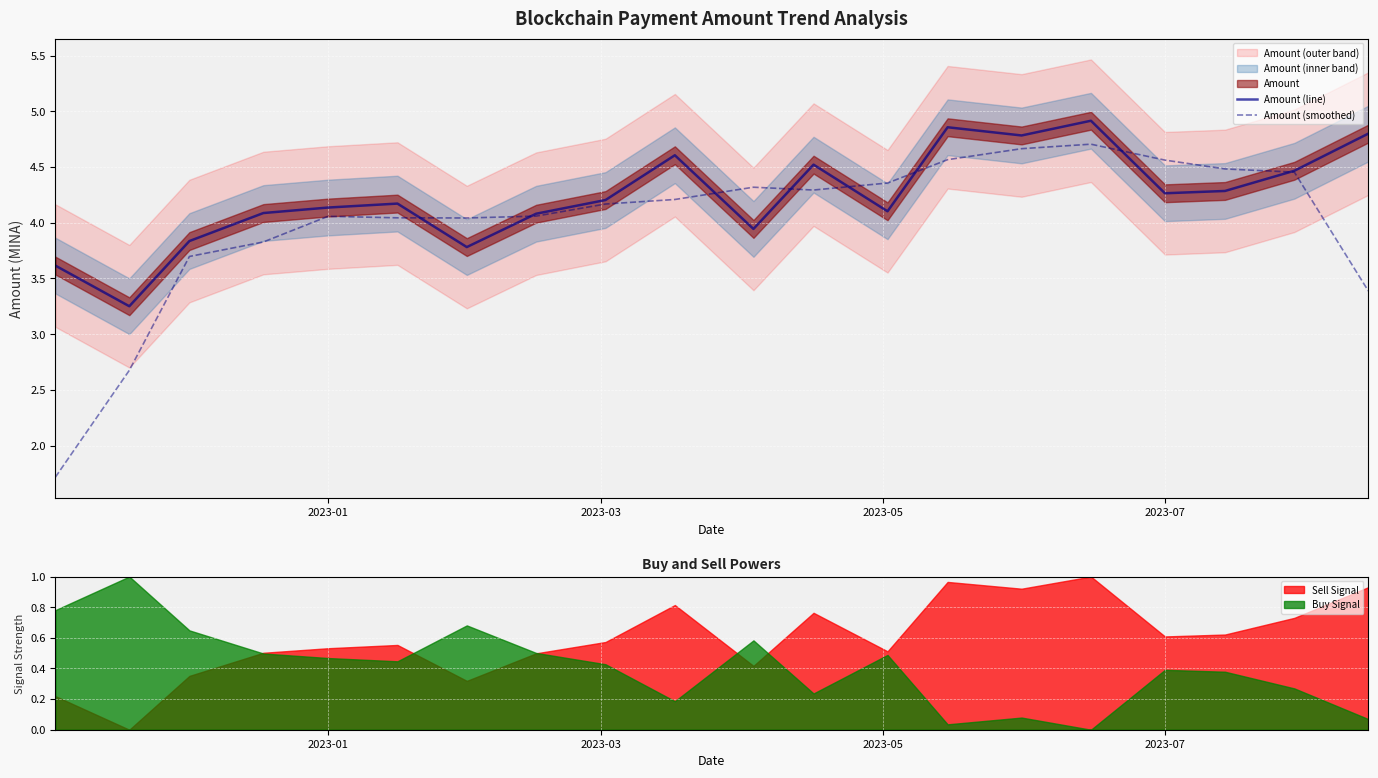

Which series has the largest total across all categories?

Amount (line)